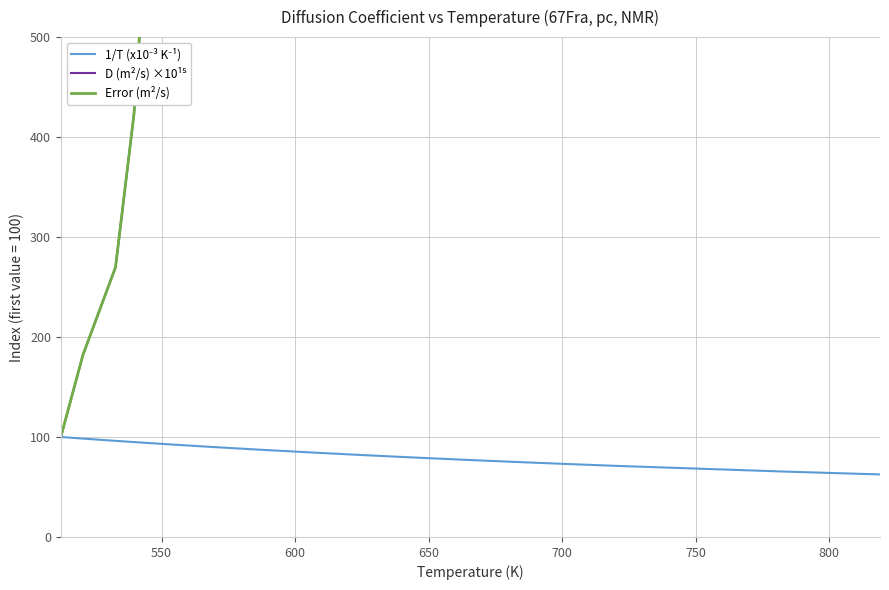

Rank the series by their maximum value, from lowest to highest.

1/T (x10⁻³ K⁻¹), Error (m²/s), D (m²/s) ×10¹⁵